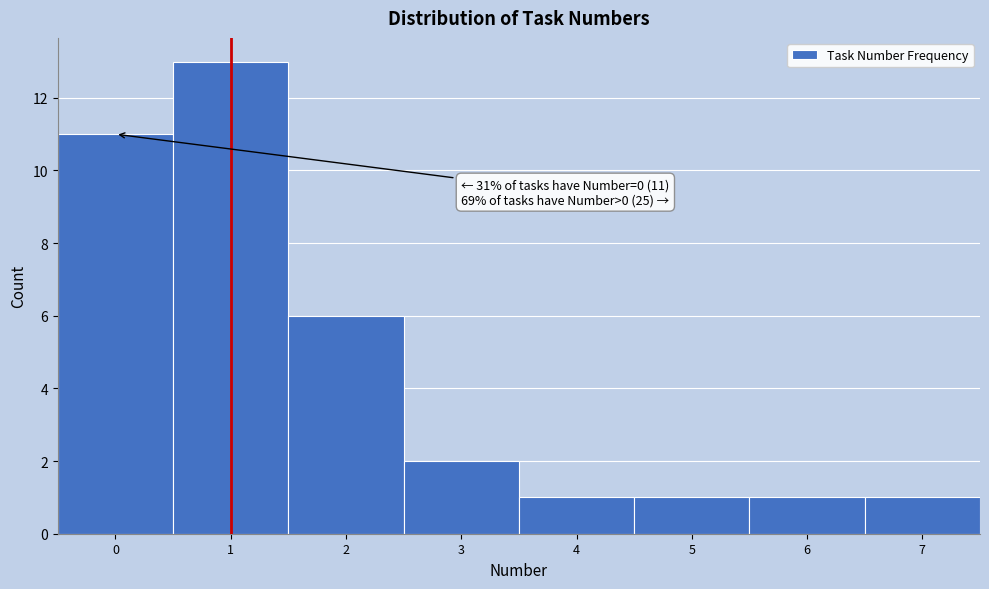

Which range on the x-axis has the tallest bar?

0.5 to 1.5